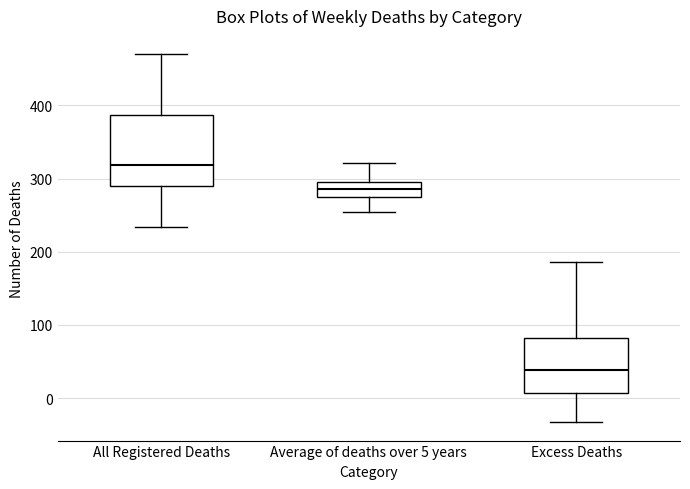

Which box is the tallest, from its lower edge to its upper edge?

All Registered Deaths